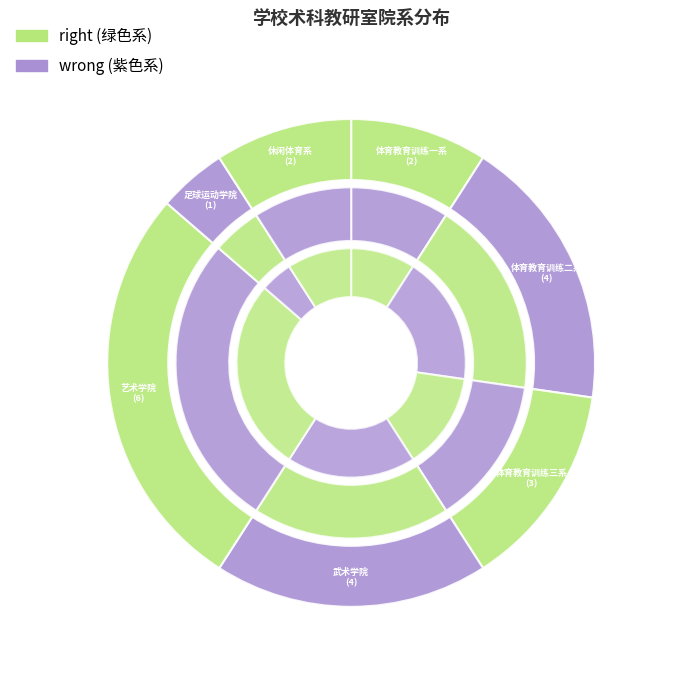

Does any single category account for the majority?

No